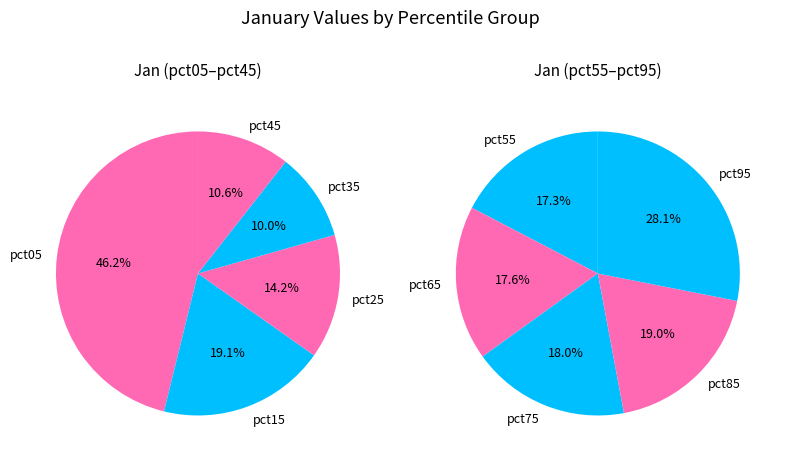

How many segments does this pie chart have?

10